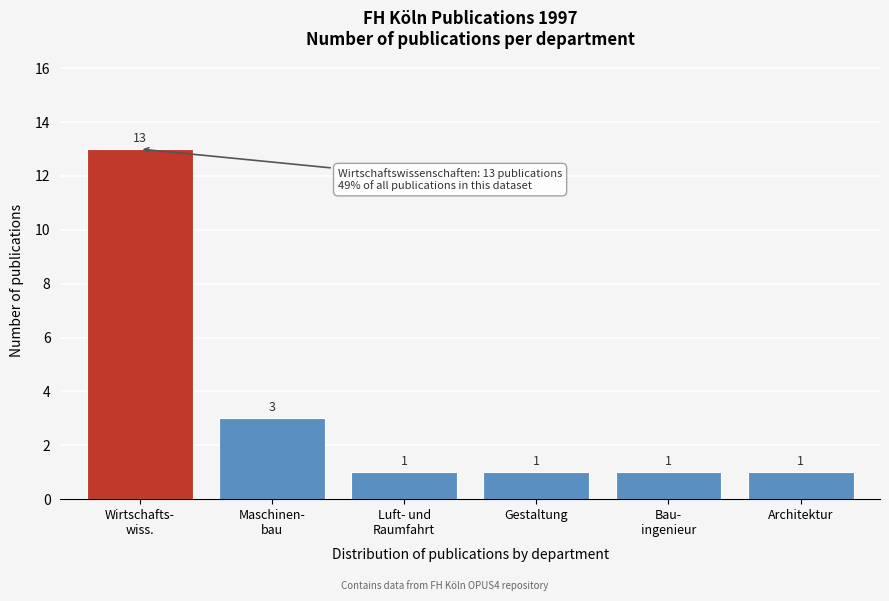

Reading left to right, transcribe all the data shown in this chart.

13	3	1	1	1	1